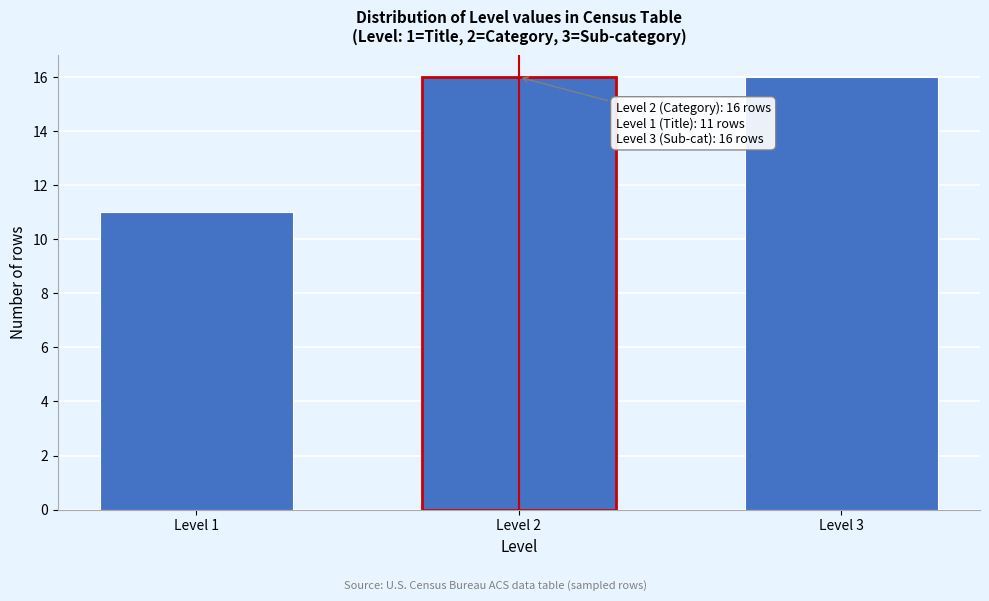

Reading left to right, list all the values displayed in this chart.

Level 1=11	Level 2=16	Level 3=16